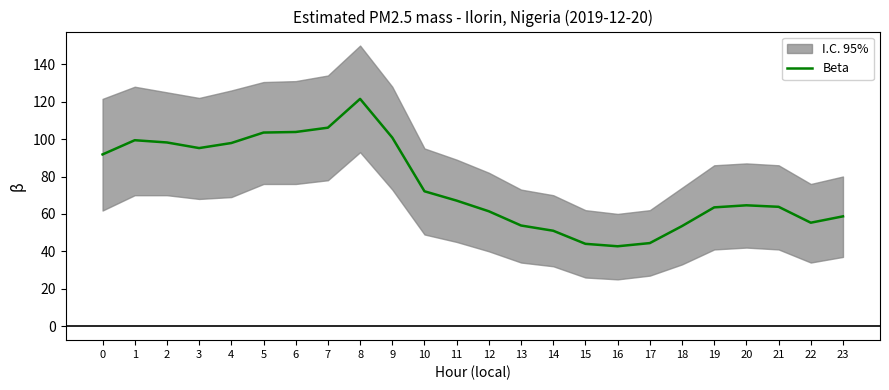

Which label corresponds to the smallest value in the chart?

16